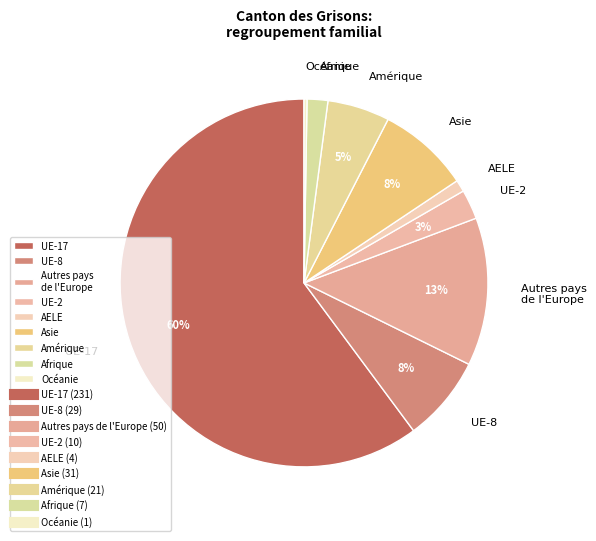

Does Amérique represent more than half of the total?

No